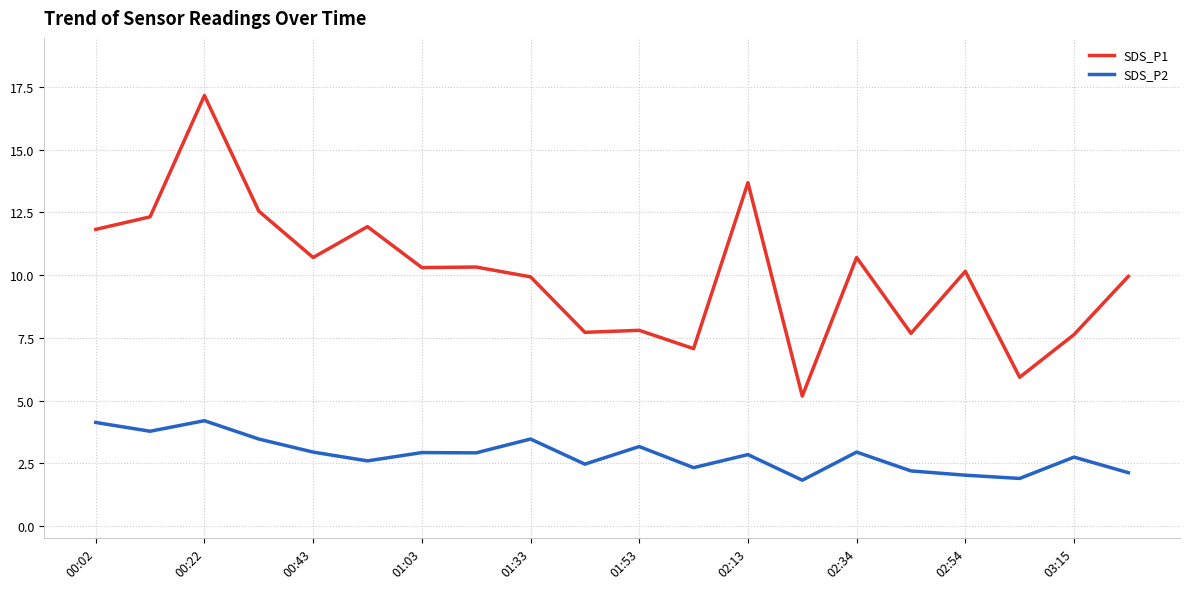

Which series has the widest spread of values?

SDS_P1